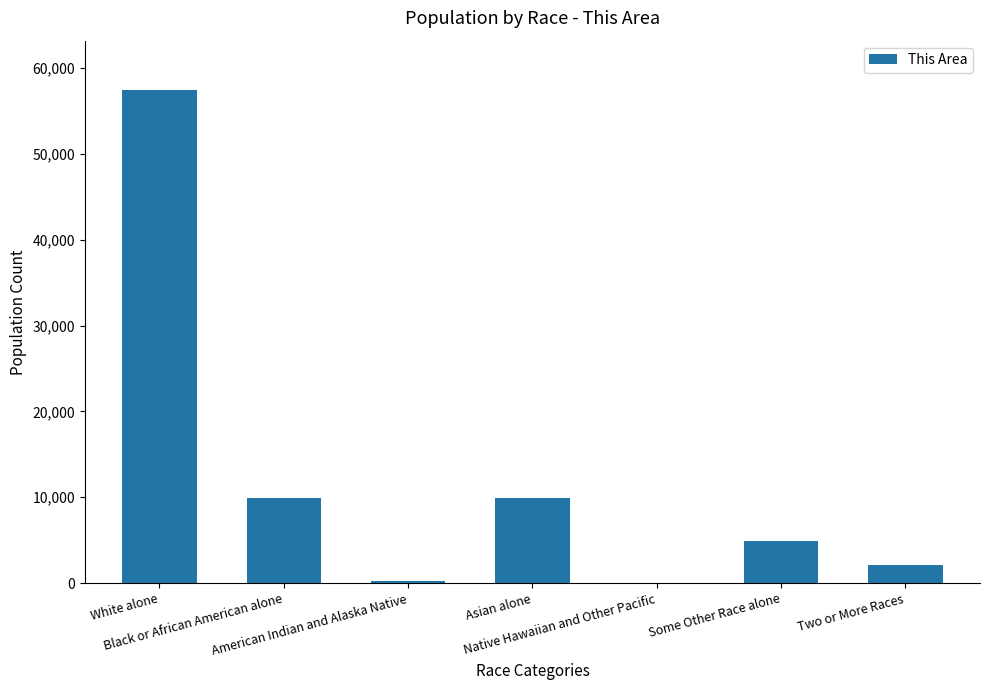

What is the greatest value displayed?

57447